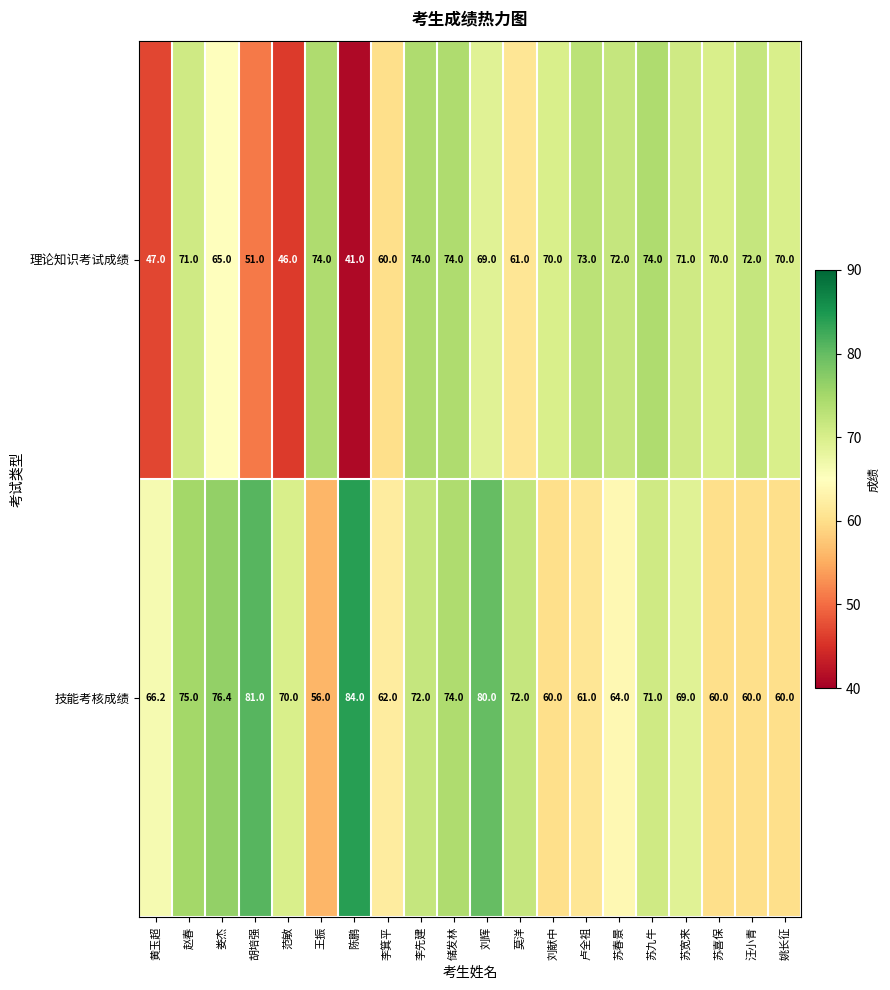

Read the 理论知识考试成绩 value at 莫洋.

61.0